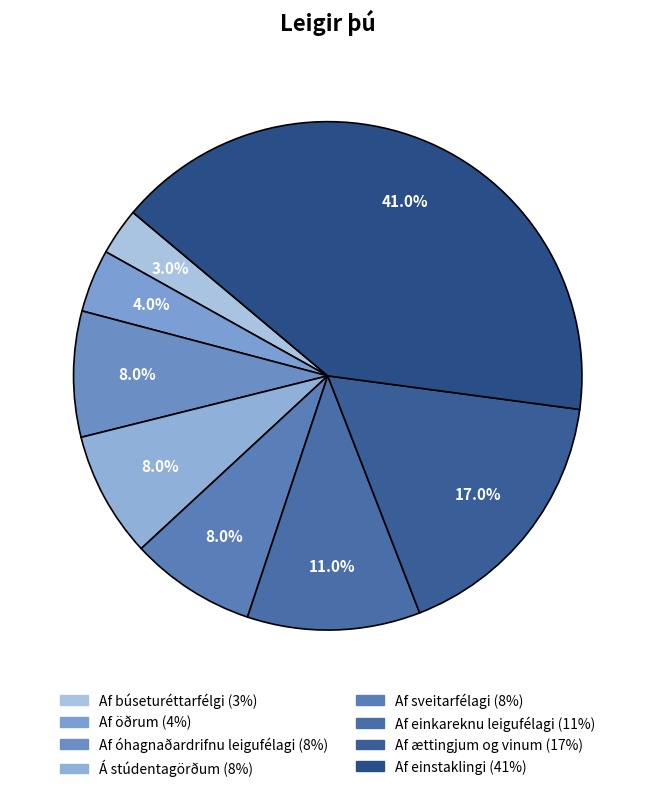

To the nearest percent, what portion does Af einstaklingi represent?

41%